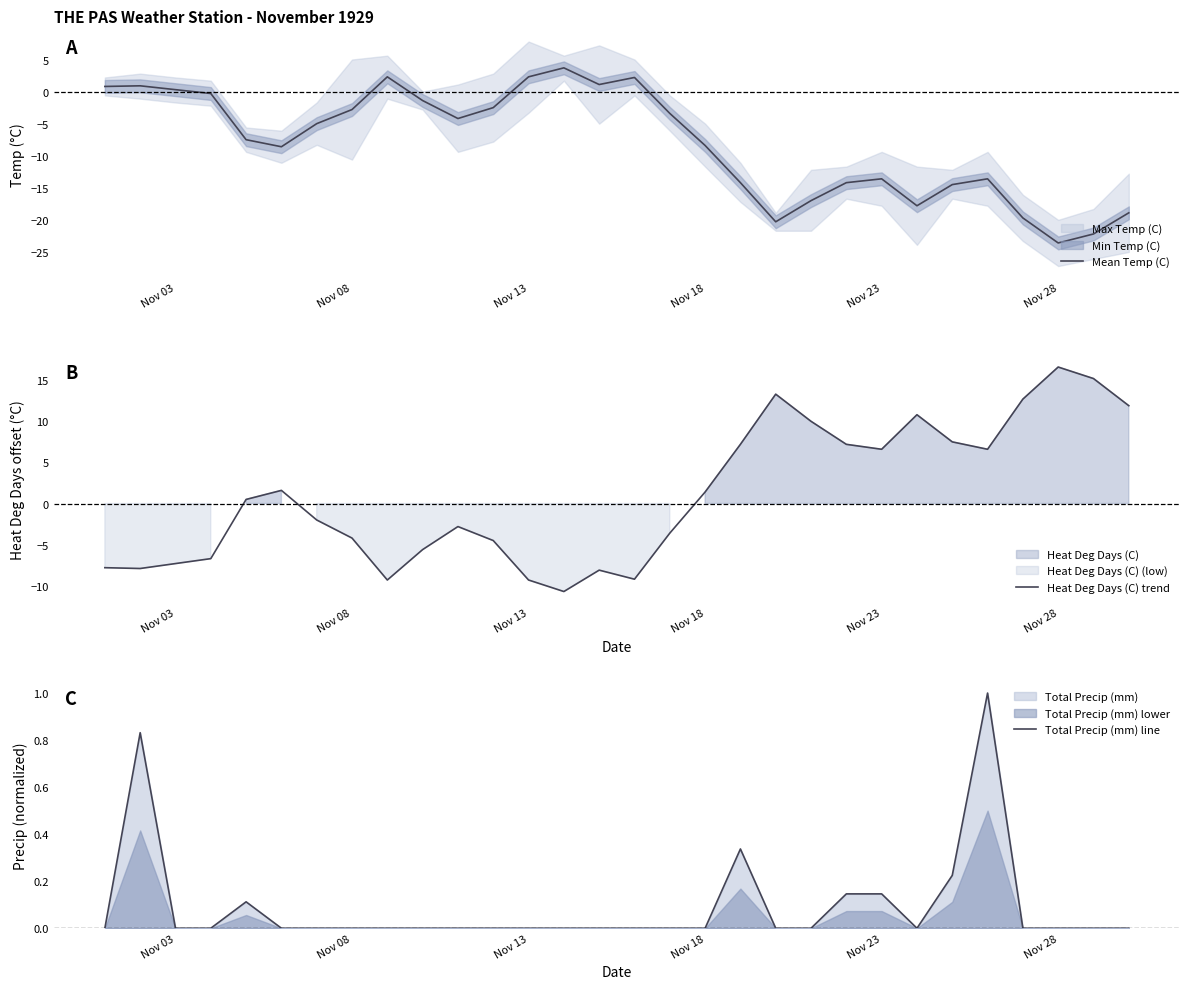

What is the minimum value for Mean Temp (C)?

-23.6